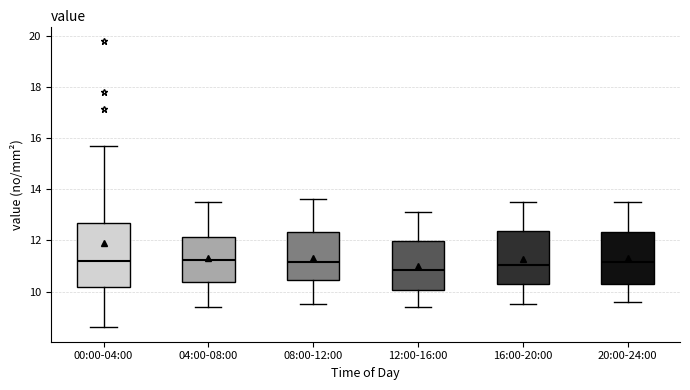

Reading left to right, transcribe this box plot: for each box, give where its median line is, the range the box spans, and where its two whiskers end, as read against the y-axis. The values are not printed on the chart, so give them approximately, as read against the axis.

00:00-04:00: median 11.2, box 10.2 to 12.6, whiskers 8.6 to 15.6
04:00-08:00: median 11.2, box 10.4 to 12.2, whiskers 9.4 to 13.6
08:00-12:00: median 11.2, box 10.4 to 12.4, whiskers 9.6 to 13.6
12:00-16:00: median 10.8, box 10.0 to 12.0, whiskers 9.4 to 13.2
16:00-20:00: median 11.0, box 10.4 to 12.4, whiskers 9.6 to 13.6
20:00-24:00: median 11.2, box 10.4 to 12.4, whiskers 9.6 to 13.6